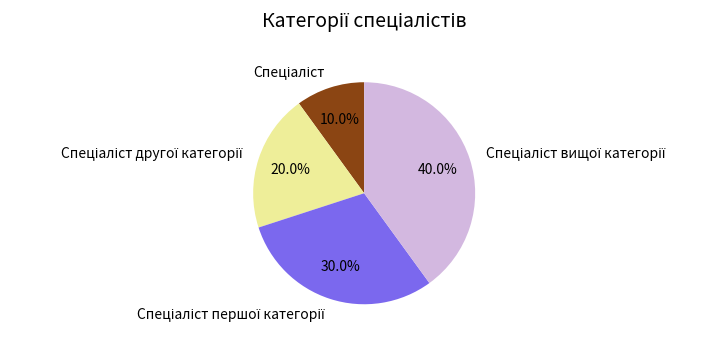

Does any single category account for the majority?

No